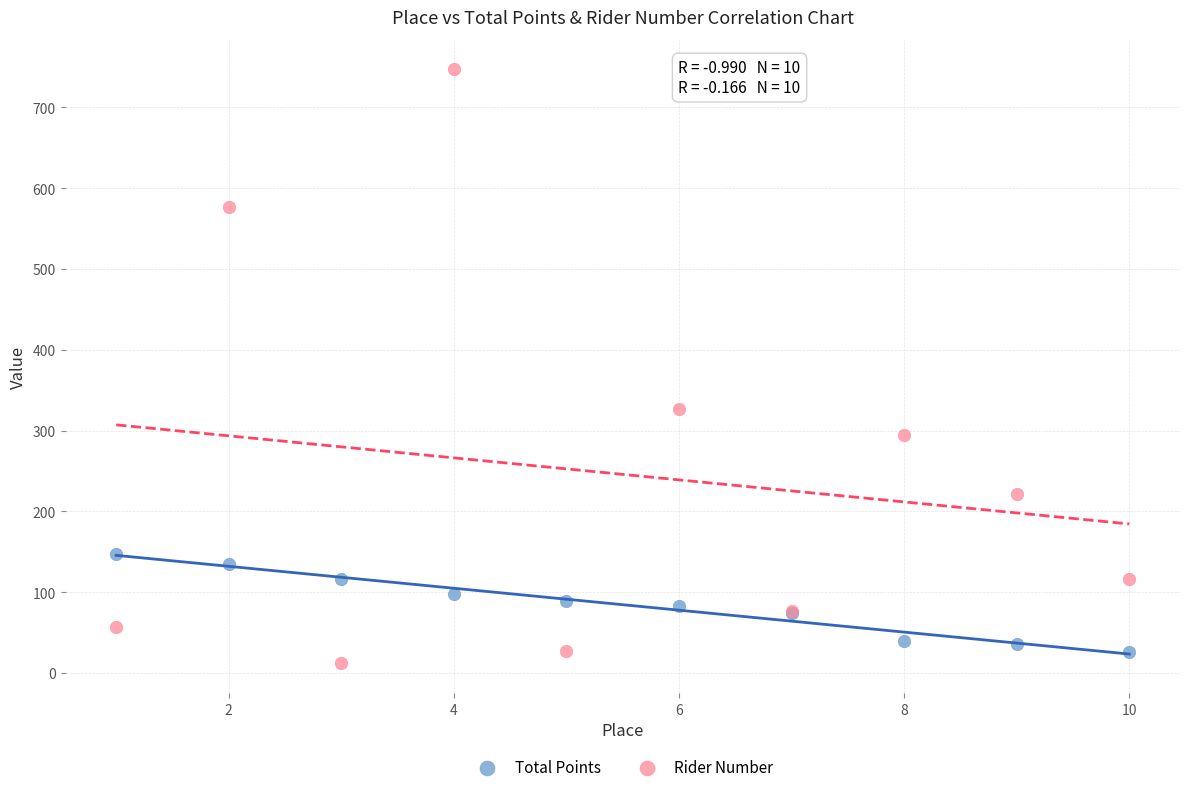

Across all series, what Y value is closest to 379?

327